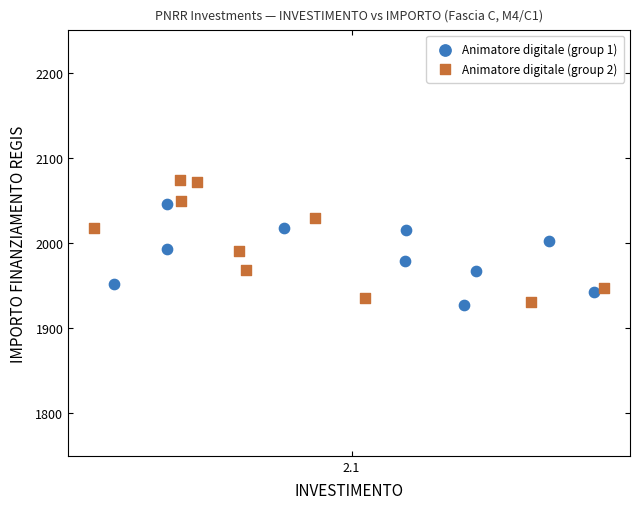

Which series has the largest Y range (max minus min)?

Animatore digitale (group 2)